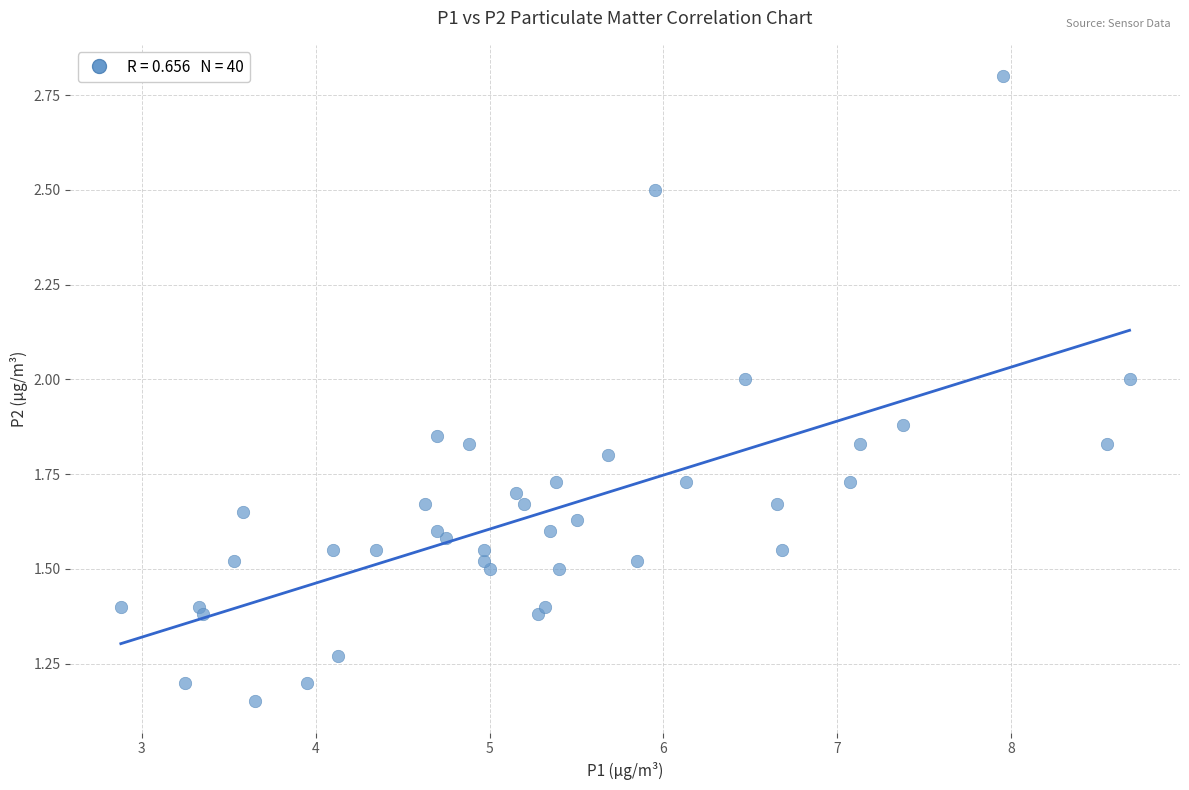

What is the range of X values (max minus min)?

5.8